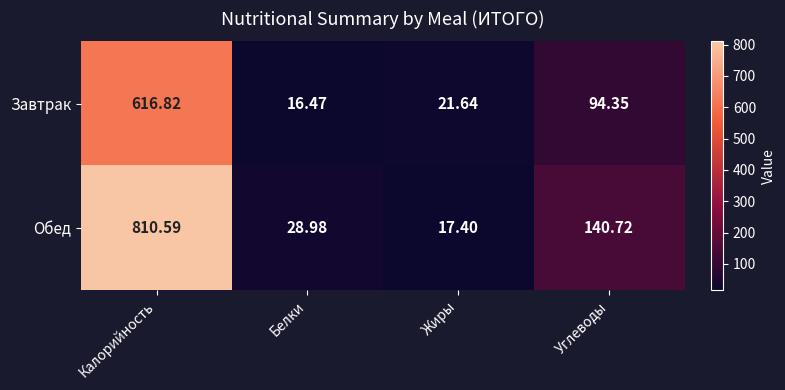

What is the greatest value displayed?

810.6